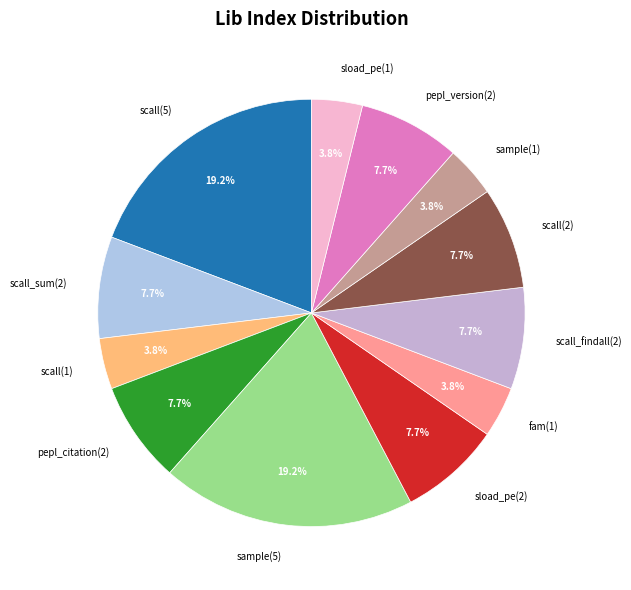

How much of the chart is everything except pepl_version(2)?

92.3%